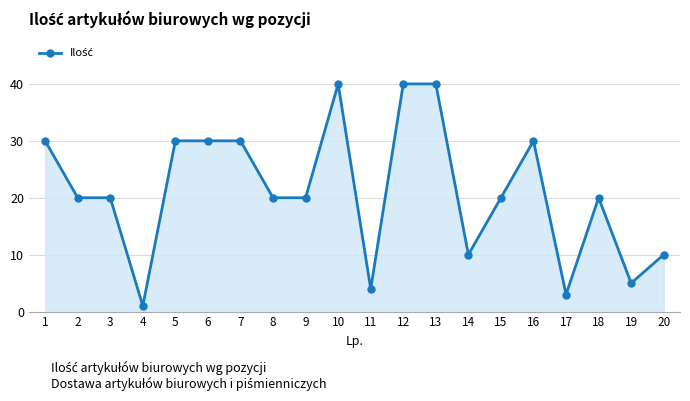

Which category has the highest value across all series?

10